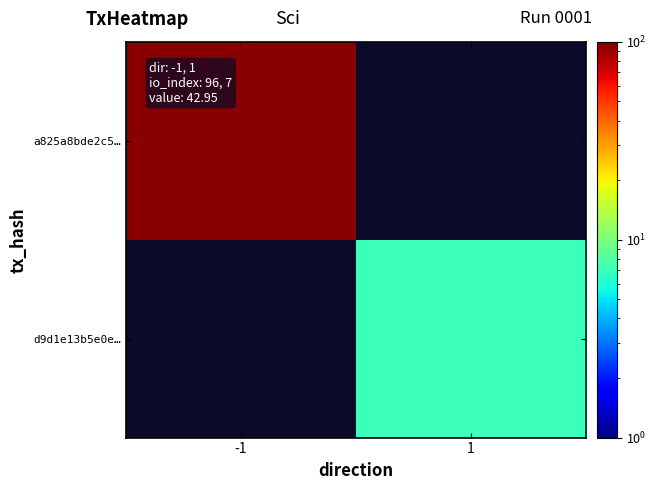

What is the minimum value shown in the chart?

7.0